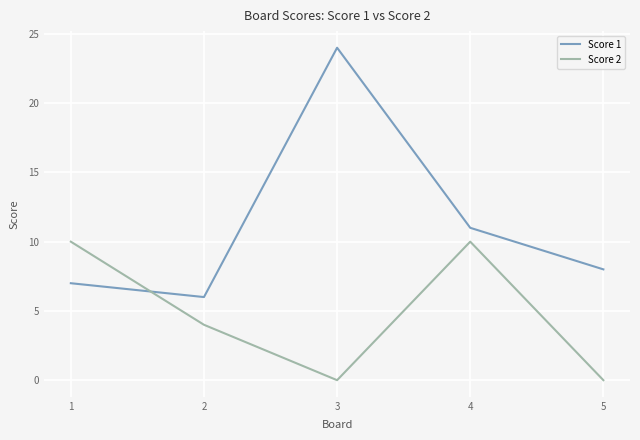

Reading left to right, extract all data points from this chart.

Score 1: 1=7	2=6	3=24	4=11	5=8
Score 2: 1=10	2=4	3=0	4=10	5=0